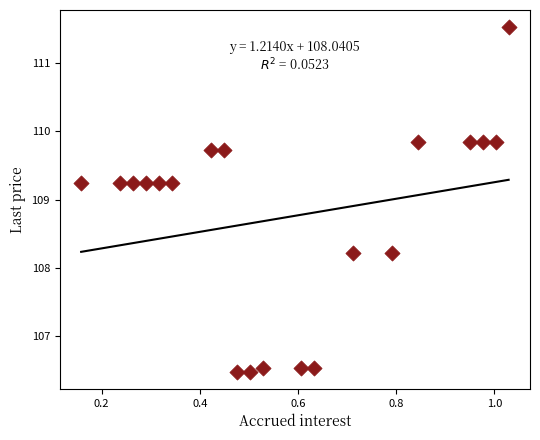

What is the range of X values (max minus min)?

0.9